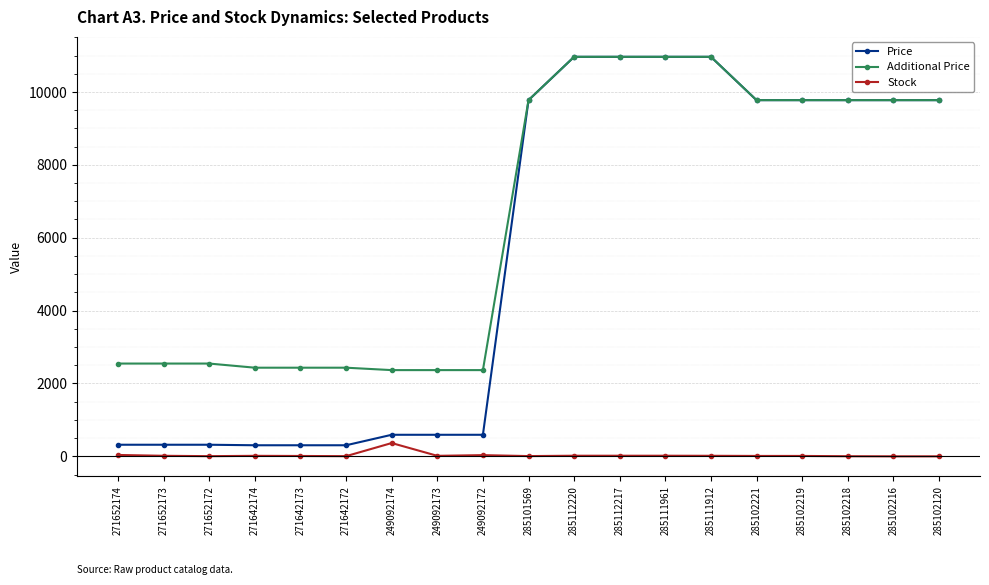

The Price series shows 304.1 at 271642172. True or false?

True